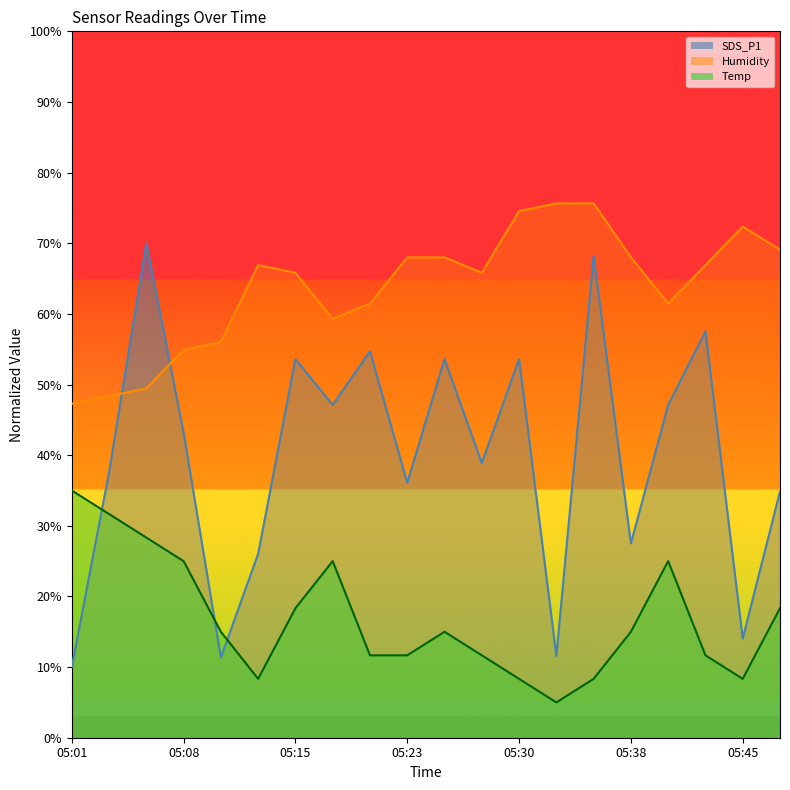

How many distinct data groups are displayed?

3